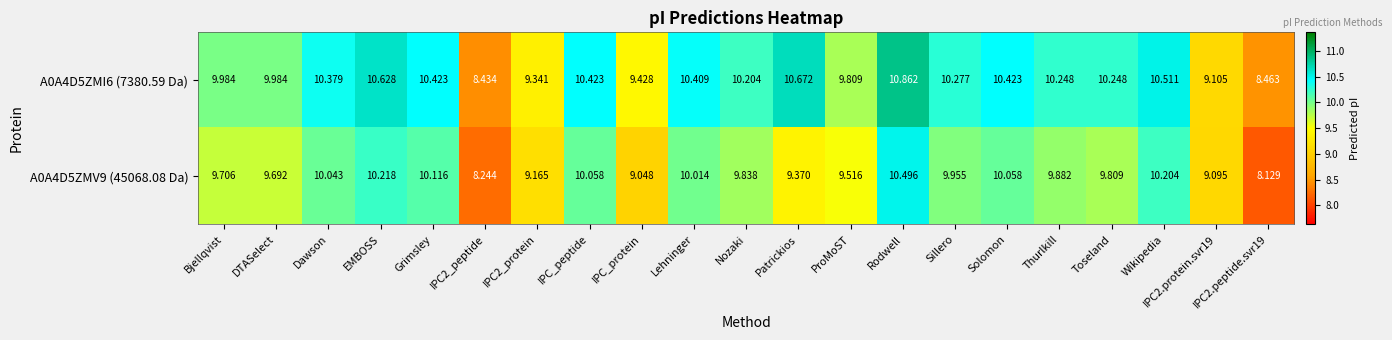

What is the total value across all series at IPC2.protein.svr19?

18.2